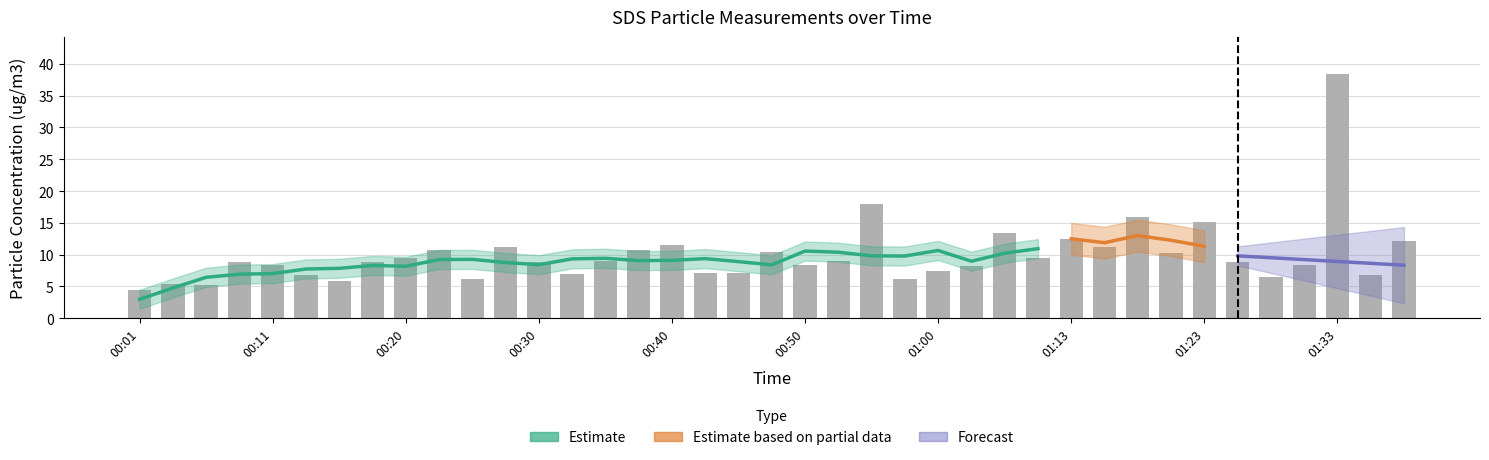

What is the change in value from 00:25 to 01:08?

+7.2